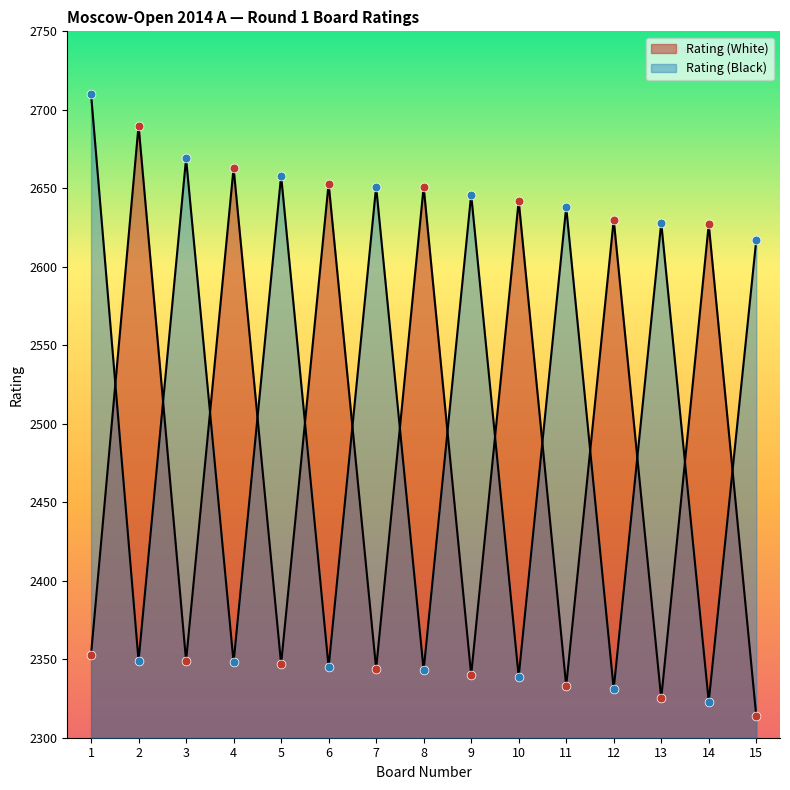

Is the value of Rating (White) at 6 greater than the value of Rating (Black) at 15?

Yes